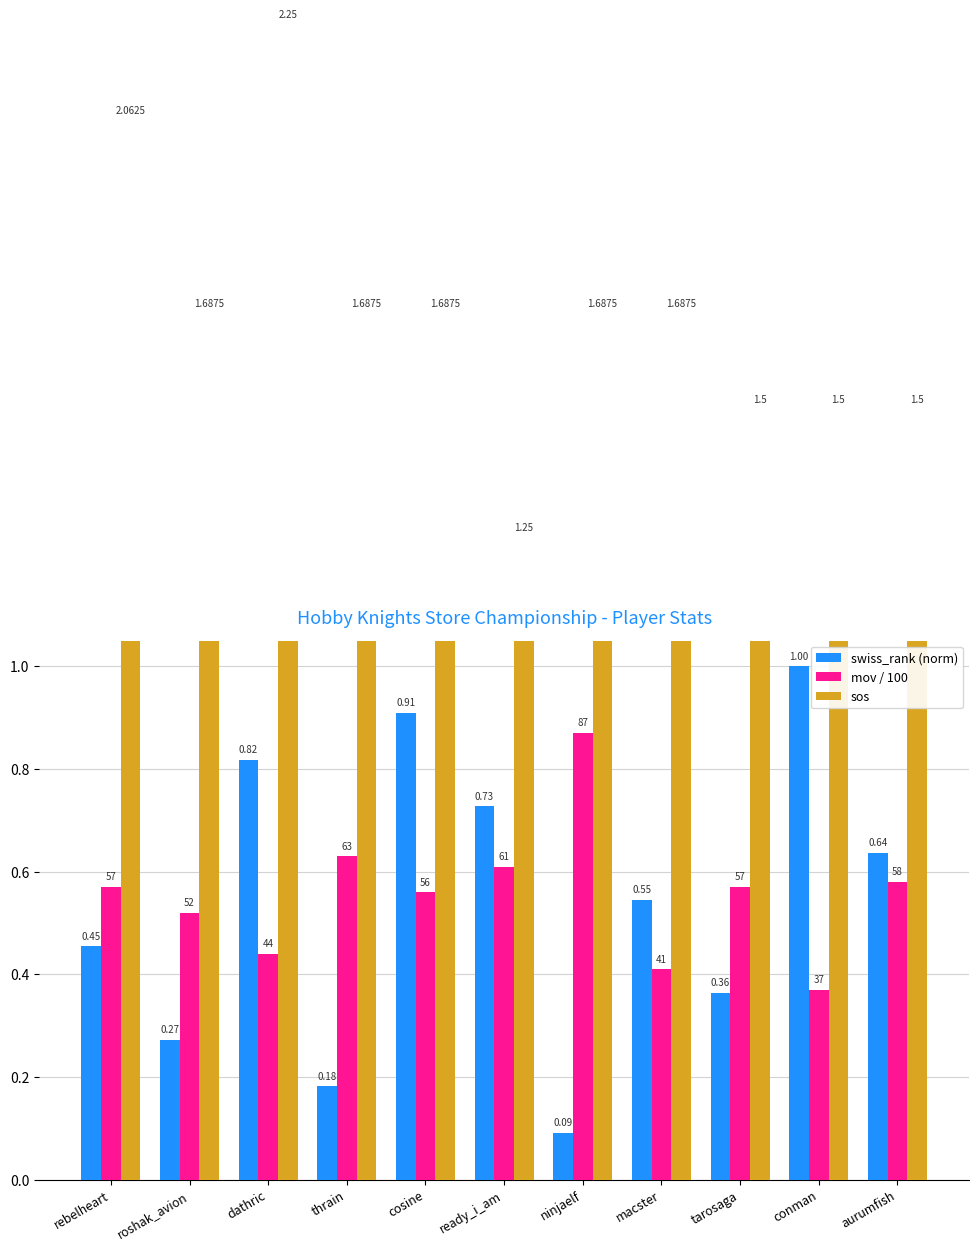

How many series are shown in this chart?

3